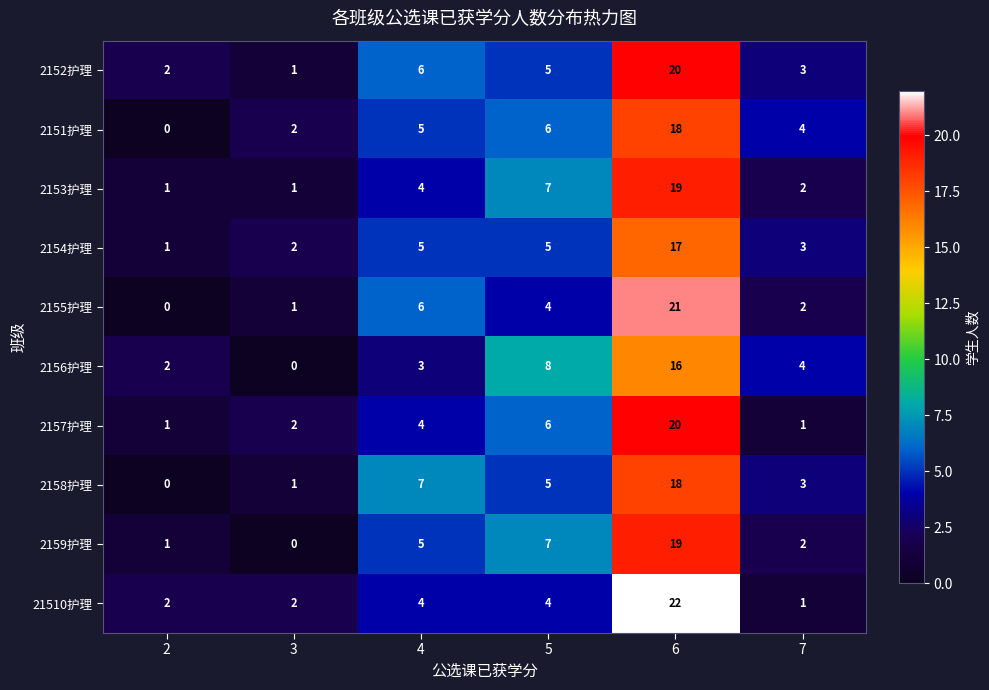

What is the average value of the 2153护理 series?

6